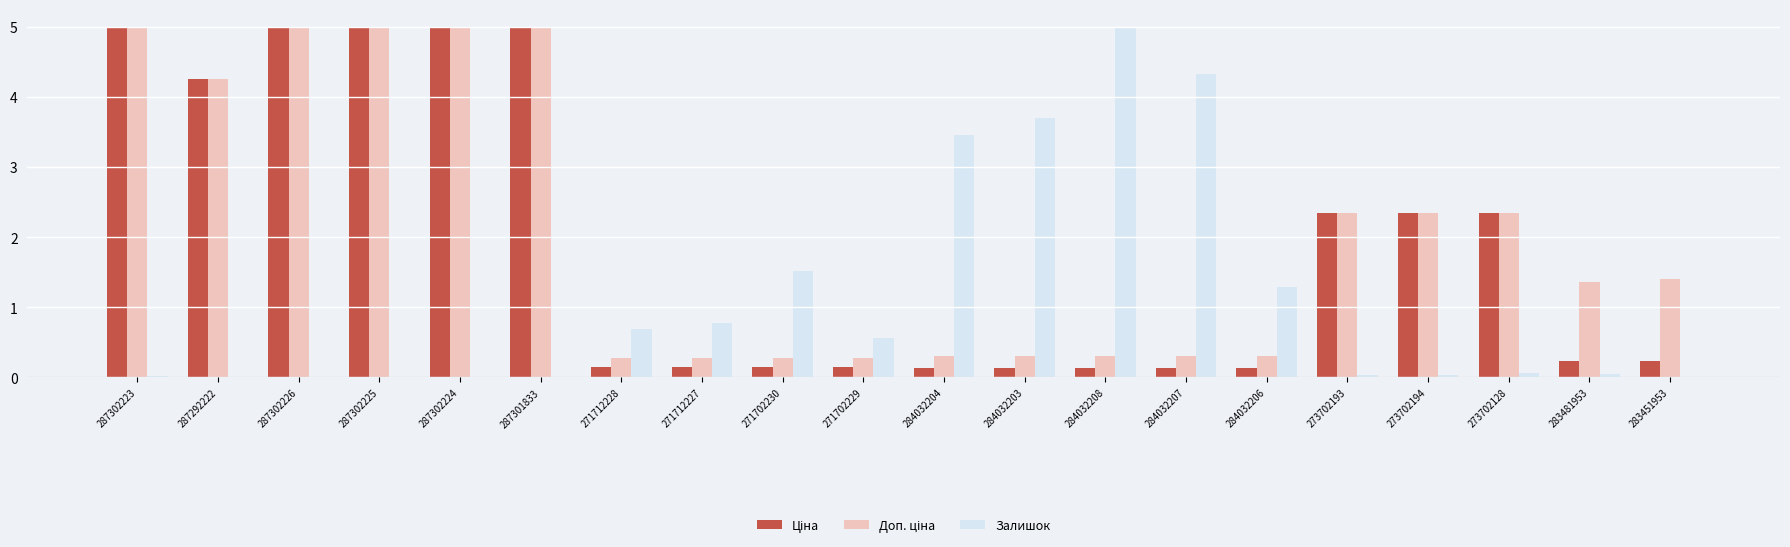

True or false: Залишок has a value of 5.8 at 284032203.

False